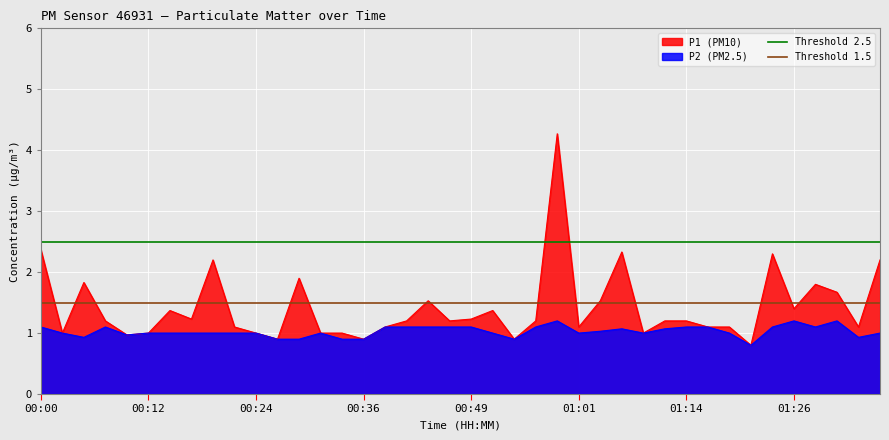

The value of Threshold 2.5 at 00:00 is 3.3. True or false?

False